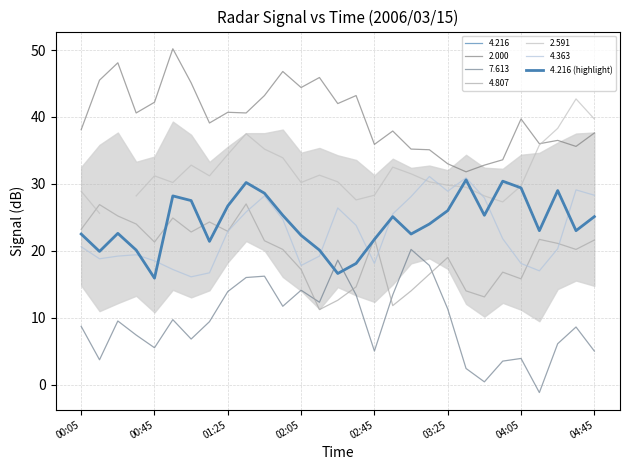

Is this an area chart (filled region under the line)?

No